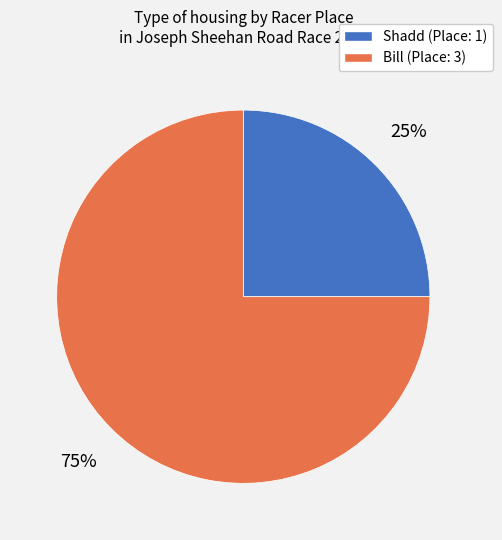

Which slice represents more than half of the pie?

Bill